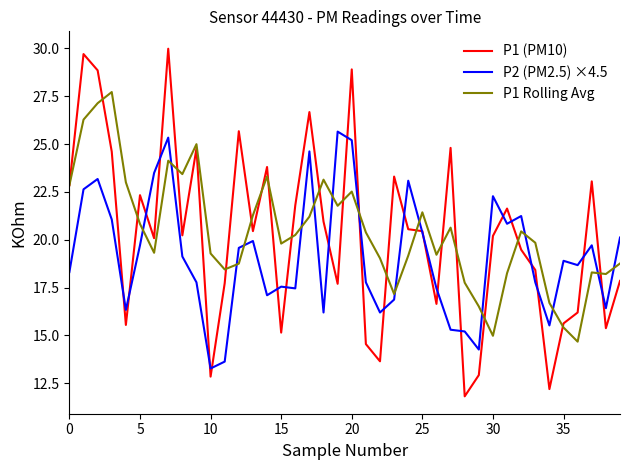

Which series has the widest spread of values?

P1 (PM10)